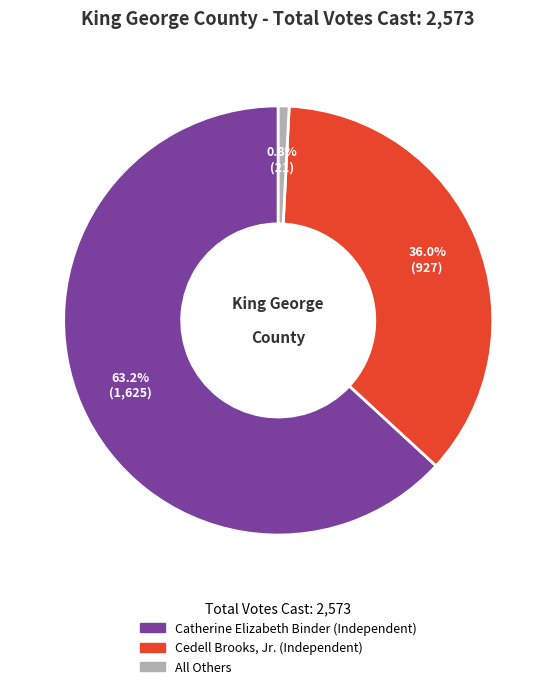

Which has a higher value, Catherine Elizabeth Binder (Independent) or All Others?

Catherine Elizabeth Binder (Independent)